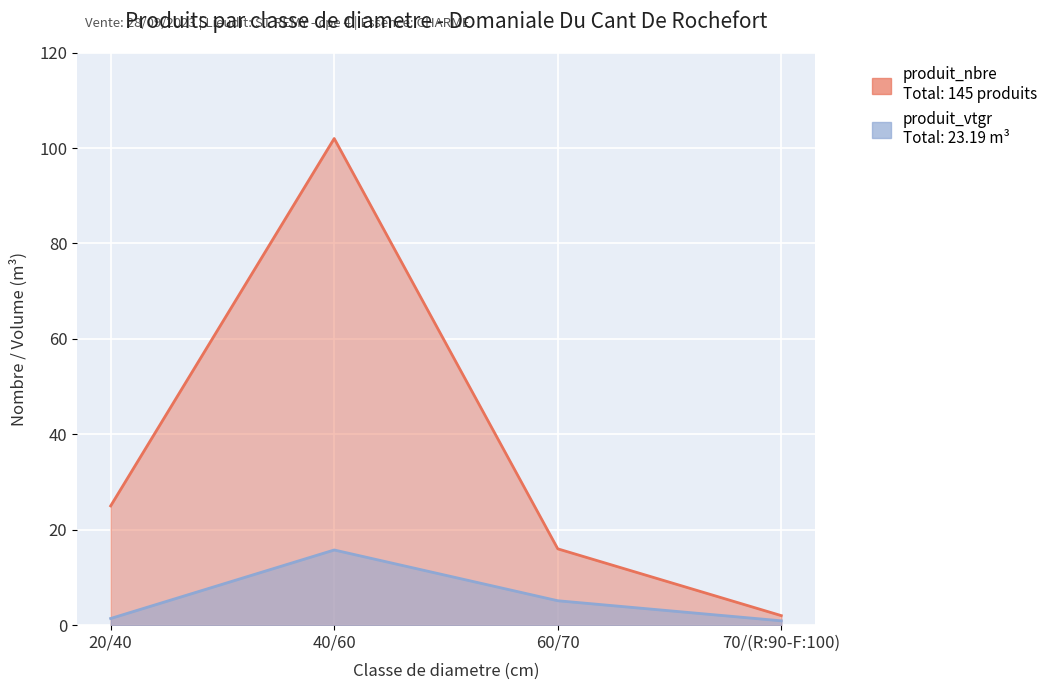

List the series in order of their overall mean, lowest first.

produit_vtgr, produit_nbre